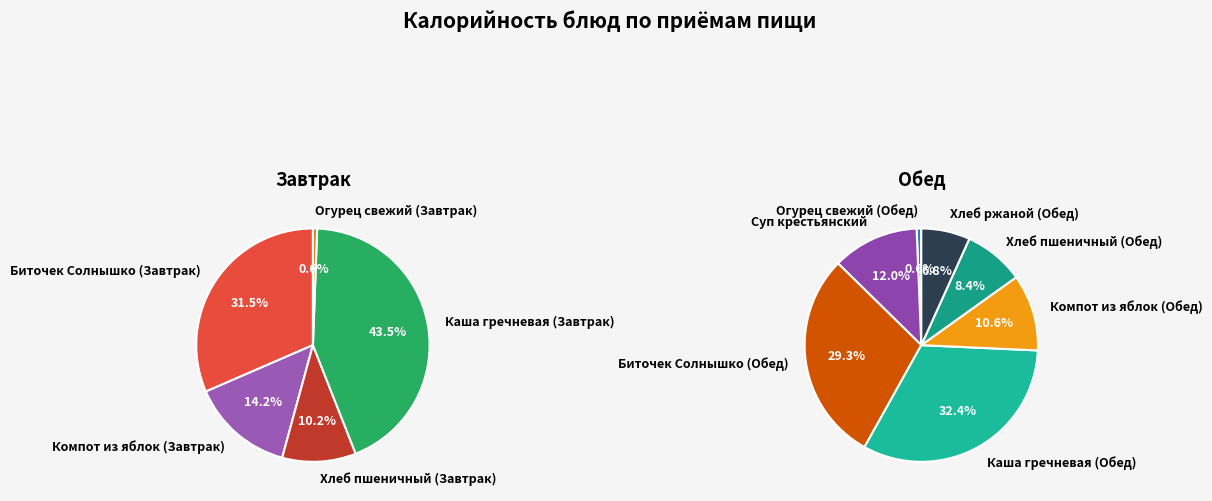

How many segments does this pie chart have?

12